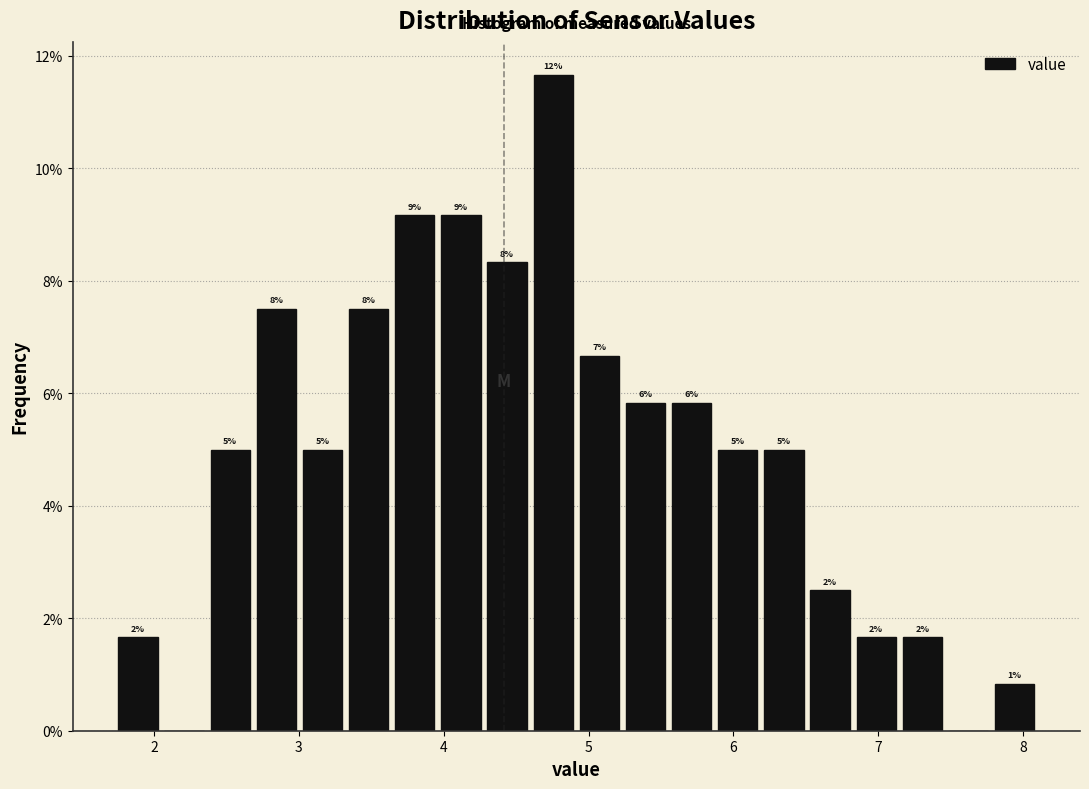

Around what value on the x-axis is the tallest bar? Give the approximate position of its centre, as read against the axis.

4.8